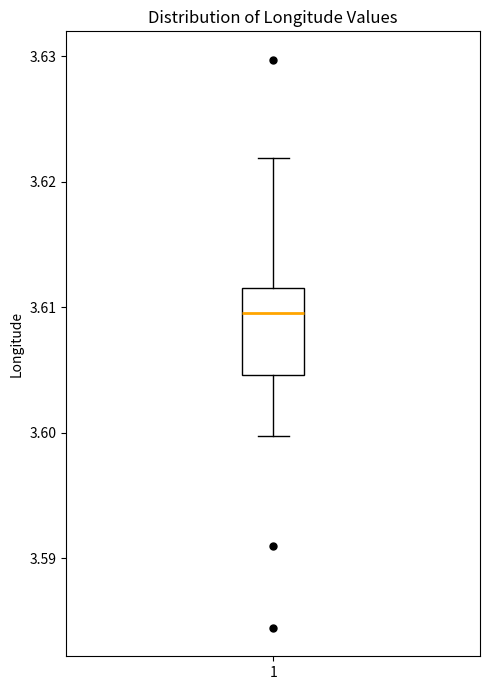

Read this box plot against the y-axis: the position of the median line, the range covered by the box, and the ends of both whiskers. The values are not printed on the chart, so give them approximately, as read against the axis.

median 3.610, box 3.605 to 3.612, whiskers 3.600 to 3.622